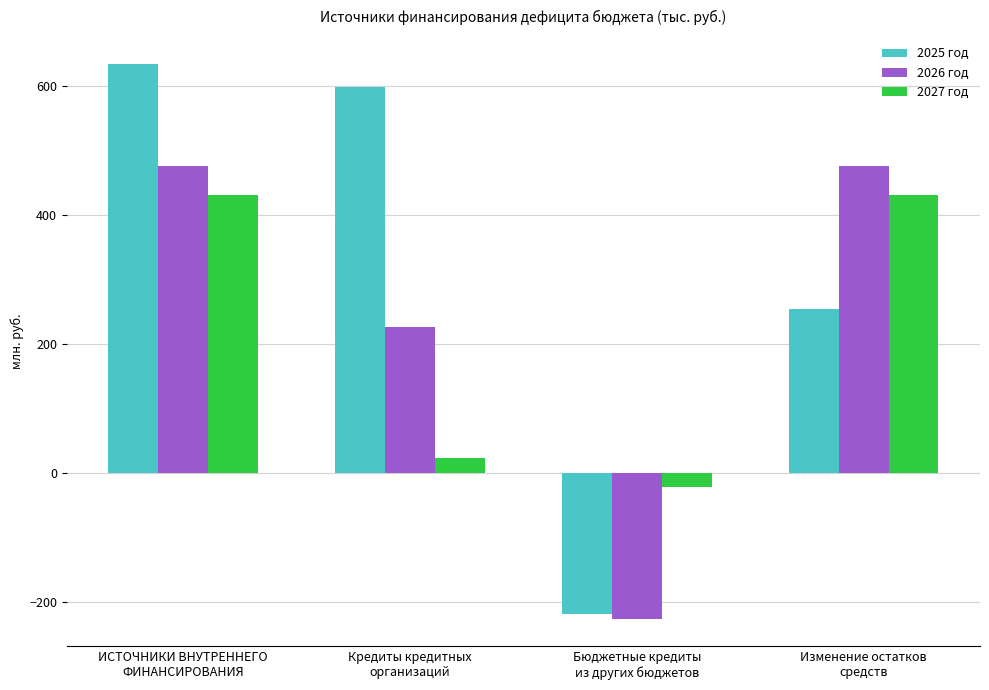

What is the difference between the maximum and minimum values in the 2027 год series?

453.5